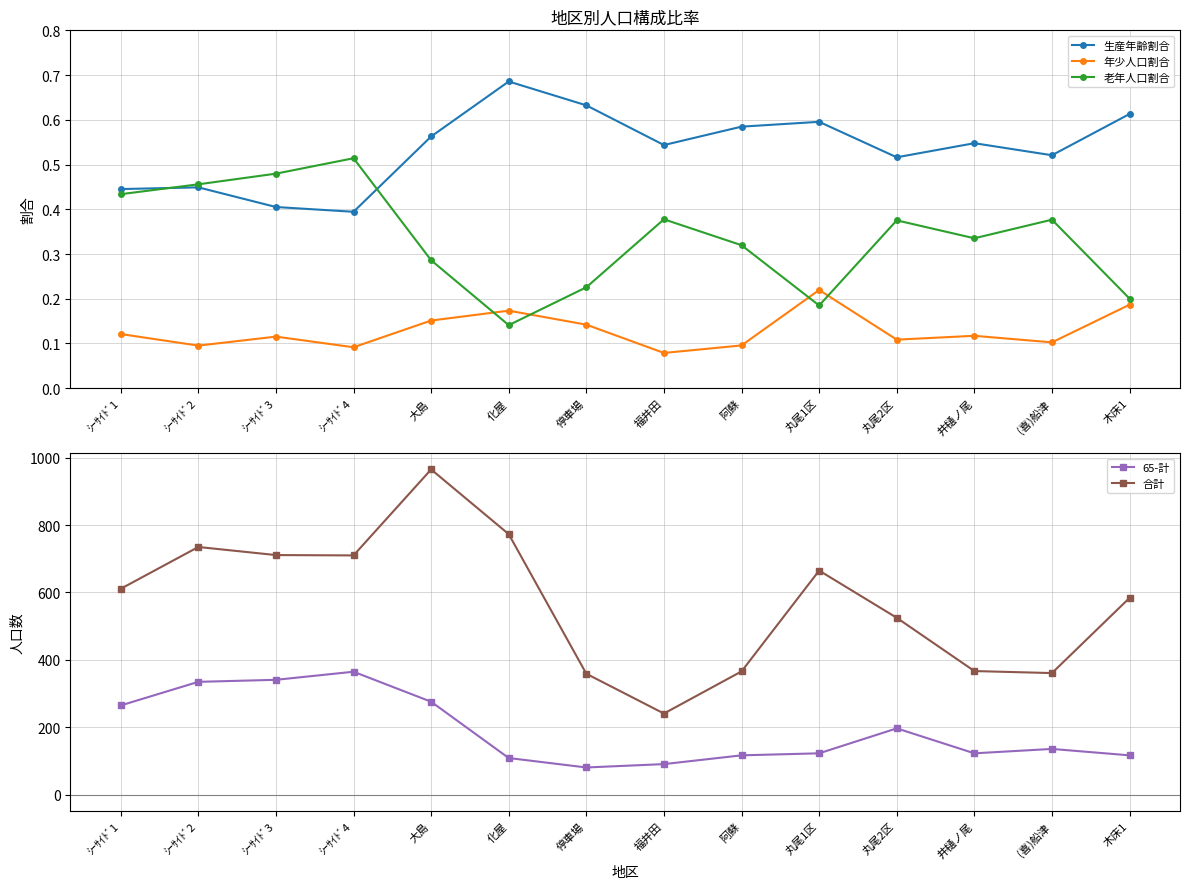

Does the chart display data point markers on the line(s)?

Yes